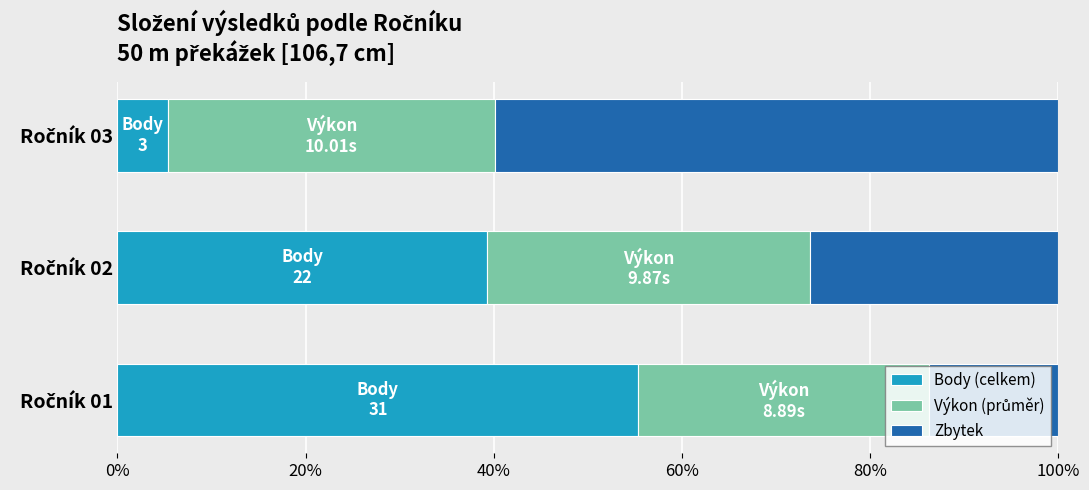

What is the sum of all Body (celkem) values?

100.0